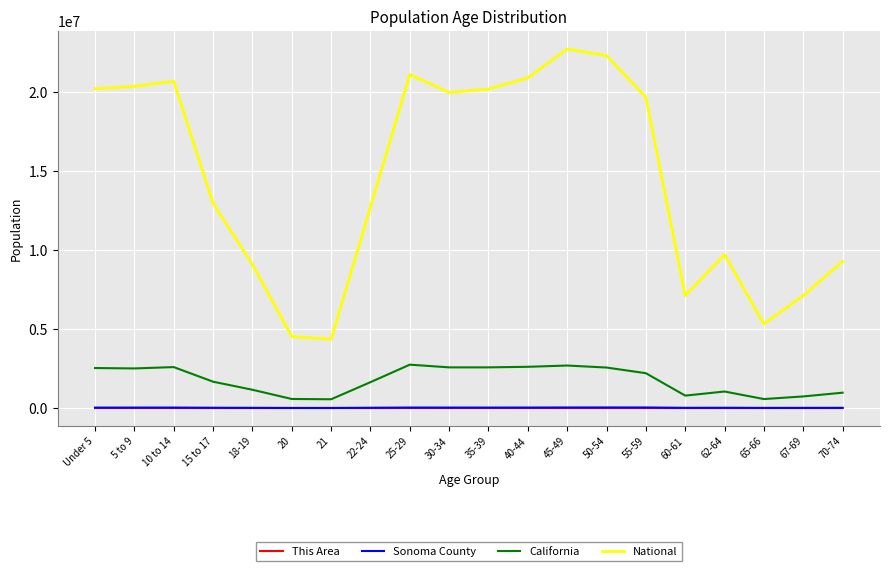

True or false: Sonoma County and National cross at least once.

False